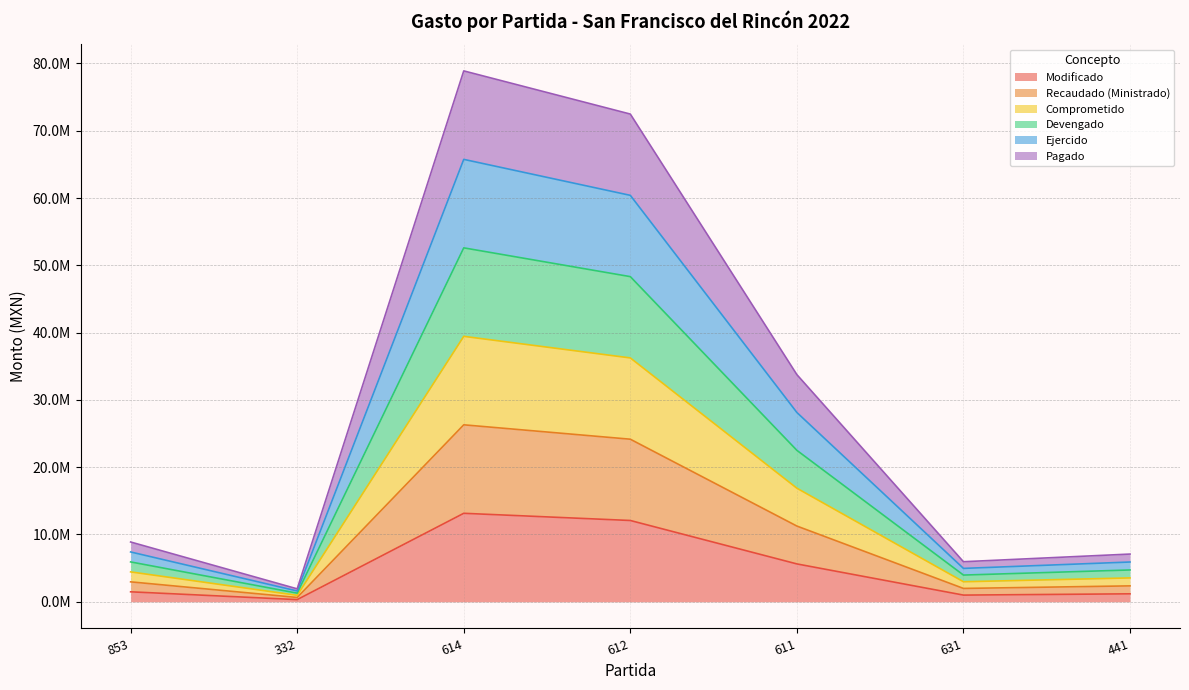

The Ejercido series shows 4785052.6 at 611. True or false?

False